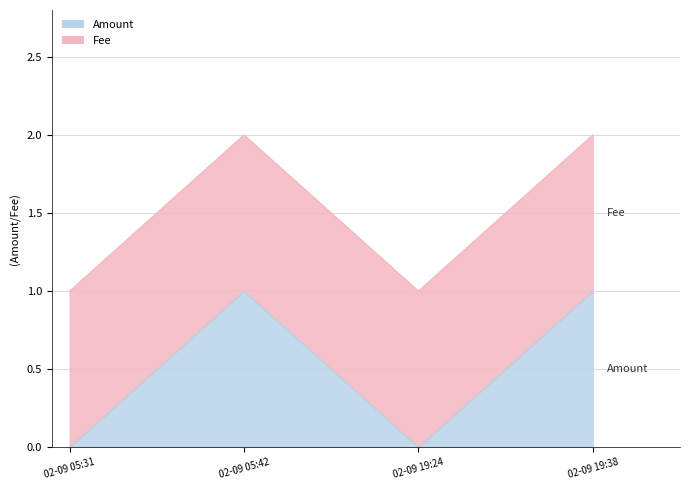

How many interior local peaks (higher than both neighbors) does the data have?

1